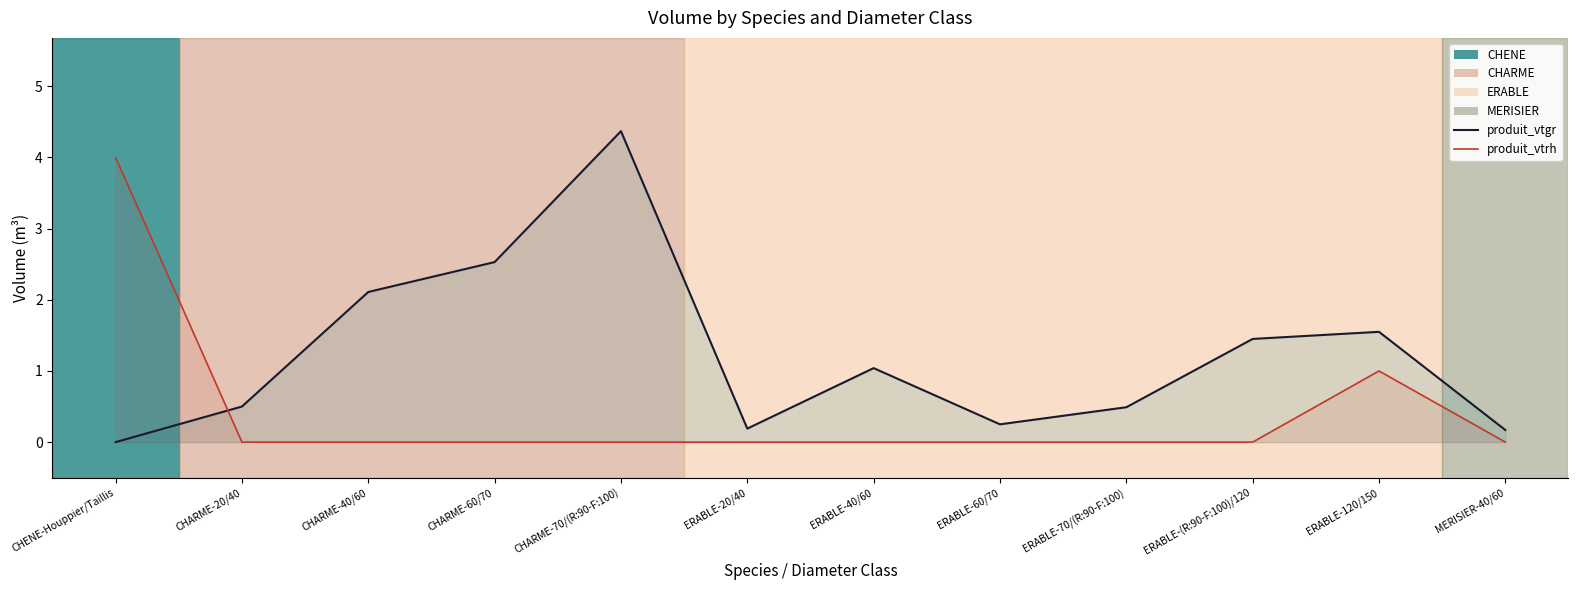

What is the difference between the produit_vtrh (hardwood volume) values at CHARME-40/60 and CHENE-Houppier/Taillis?

4.0